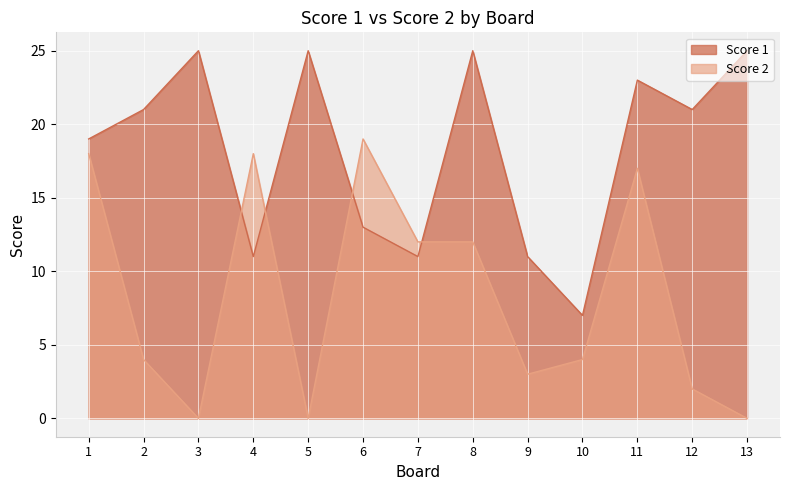

What is the difference between the maximum and second lowest values in the Score 1 series?

14